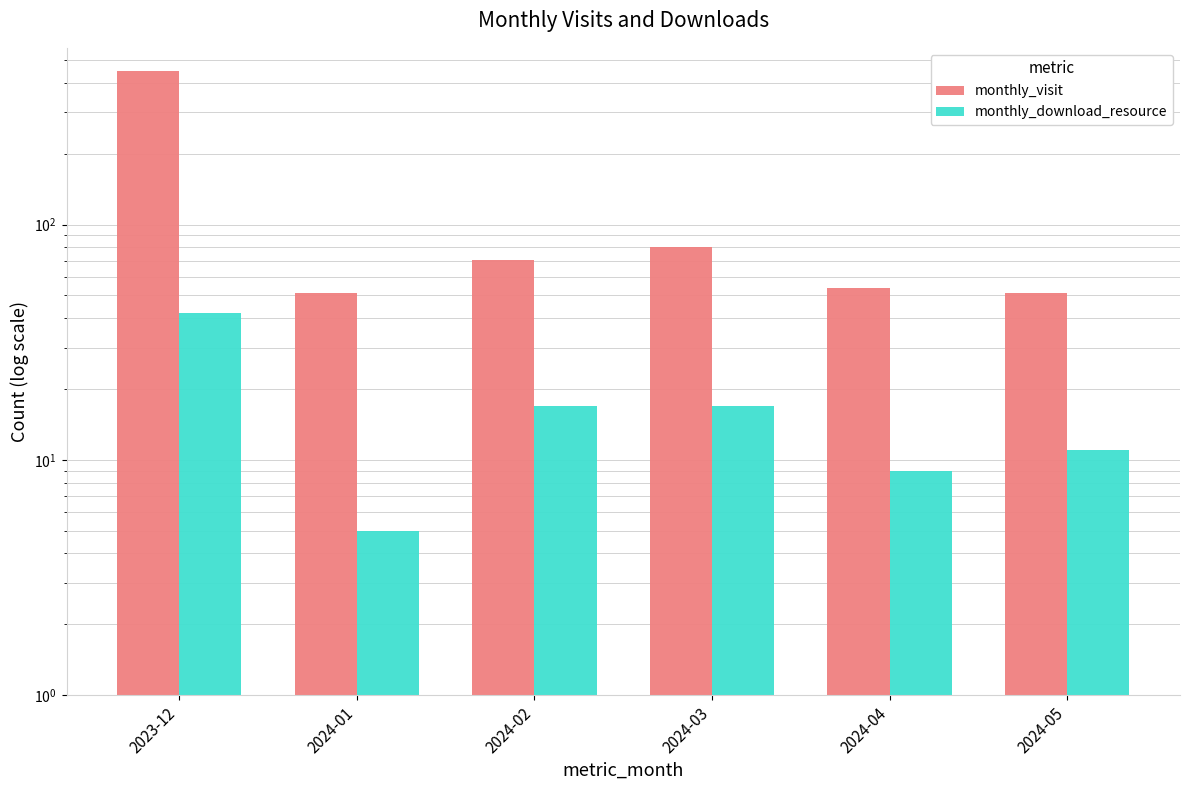

Reading left to right, extract all data points from this chart.

monthly_visit: 2023-12=451	2024-01=51	2024-02=71	2024-03=80	2024-04=54	2024-05=51
monthly_download_resource: 2023-12=42	2024-01=5	2024-02=17	2024-03=17	2024-04=9	2024-05=11